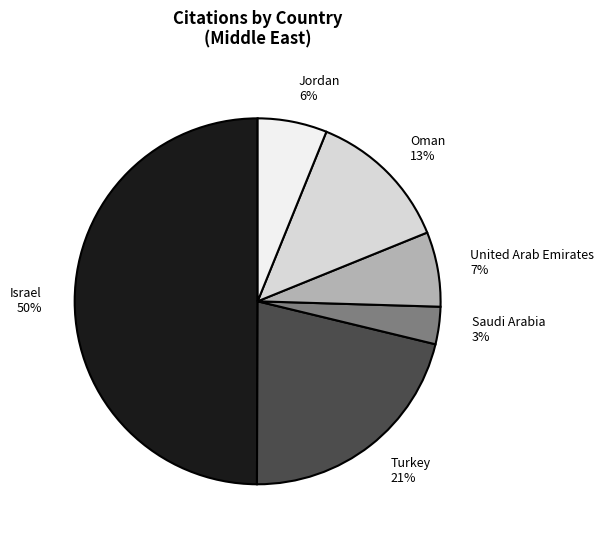

To the nearest percent, what percentage of the pie is Jordan?

6%